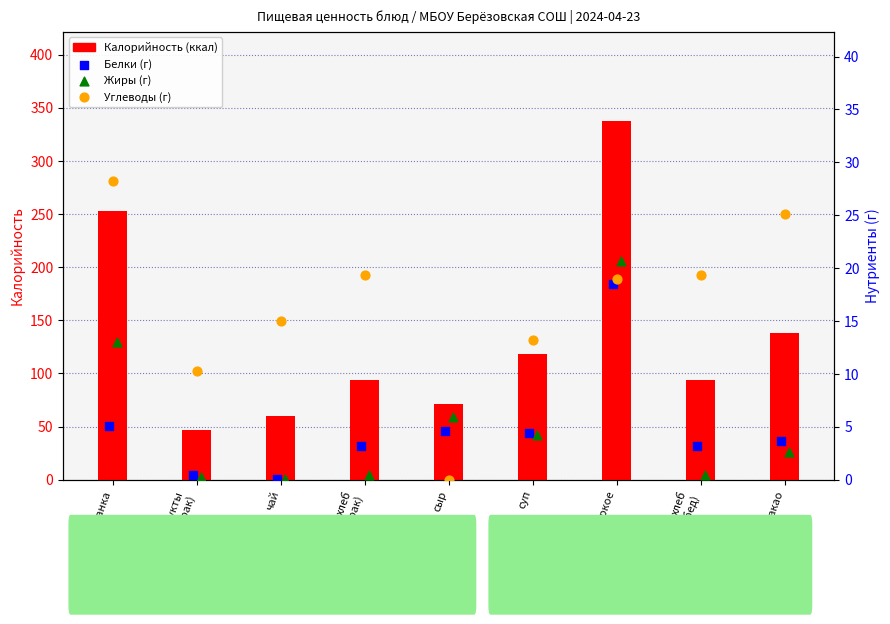

Which series reaches the maximum Y coordinate?

Калорийность